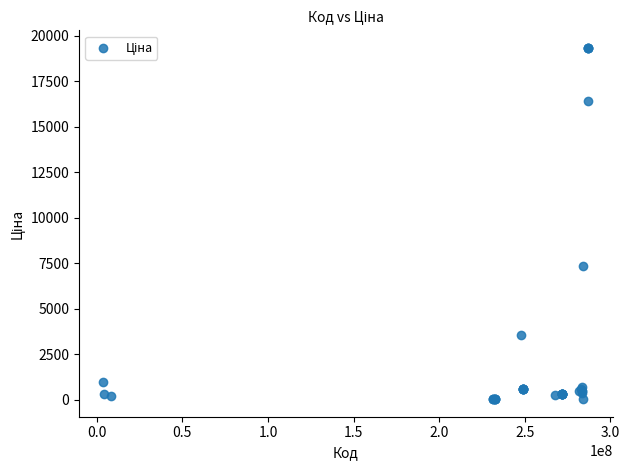

What Y value in the scatter plot is closest to 9684?

7360.2